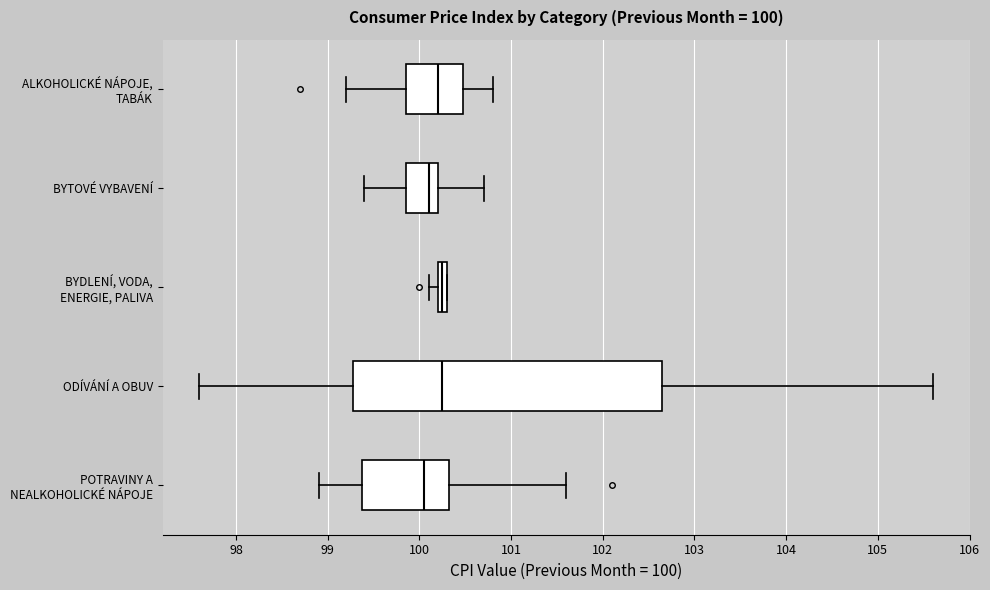

Comparing the boxes themselves (not the whiskers), which one is the widest?

ODÍVÁNÍ A OBUV